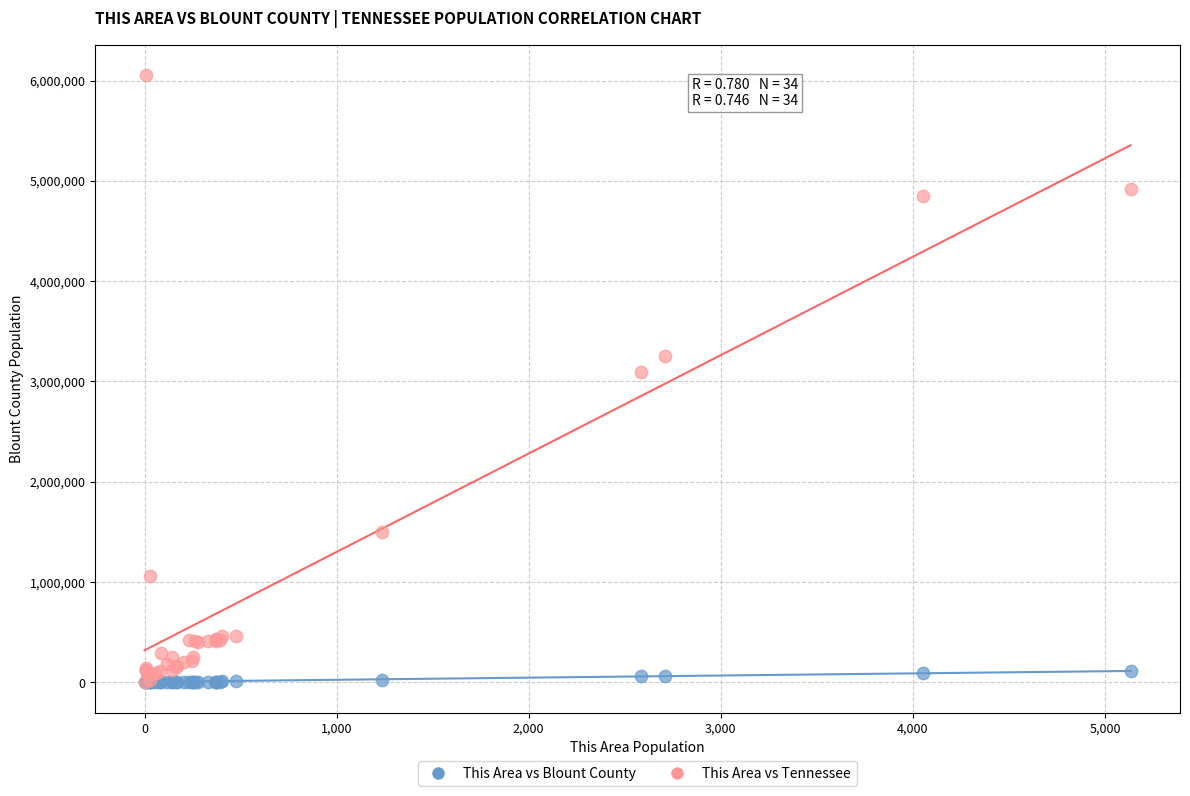

What are all the series names shown in the legend?

This Area vs Blount County, This Area vs Tennessee